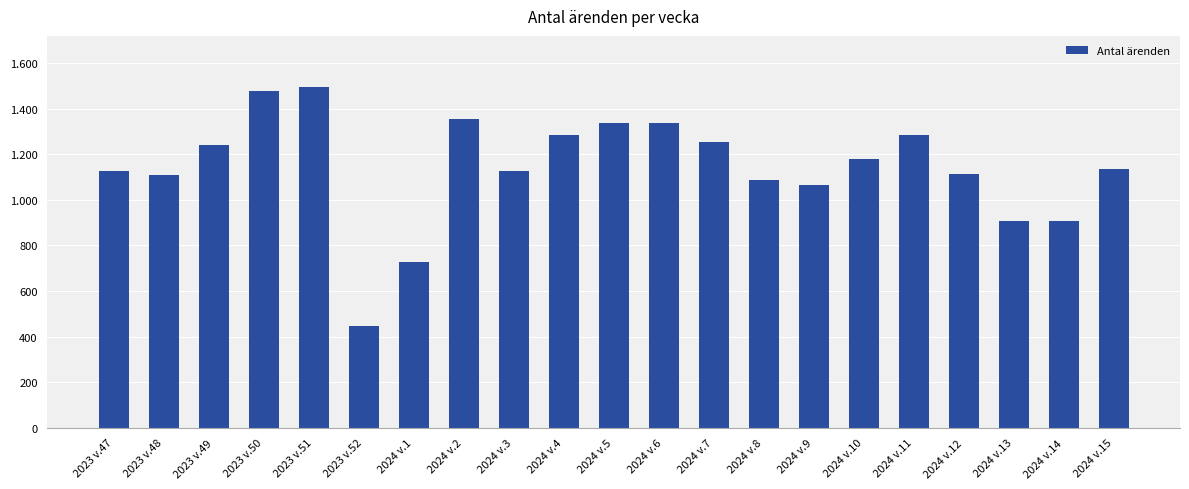

Rank the categories by value from lowest to highest.

2023 v.52, 2024 v.1, 2024 v.14, 2024 v.13, 2024 v.9, 2024 v.8, 2023 v.48, 2024 v.12, 2023 v.47, 2024 v.3, 2024 v.15, 2024 v.10, 2023 v.49, 2024 v.7, 2024 v.4, 2024 v.11, 2024 v.5, 2024 v.6, 2024 v.2, 2023 v.50, 2023 v.51